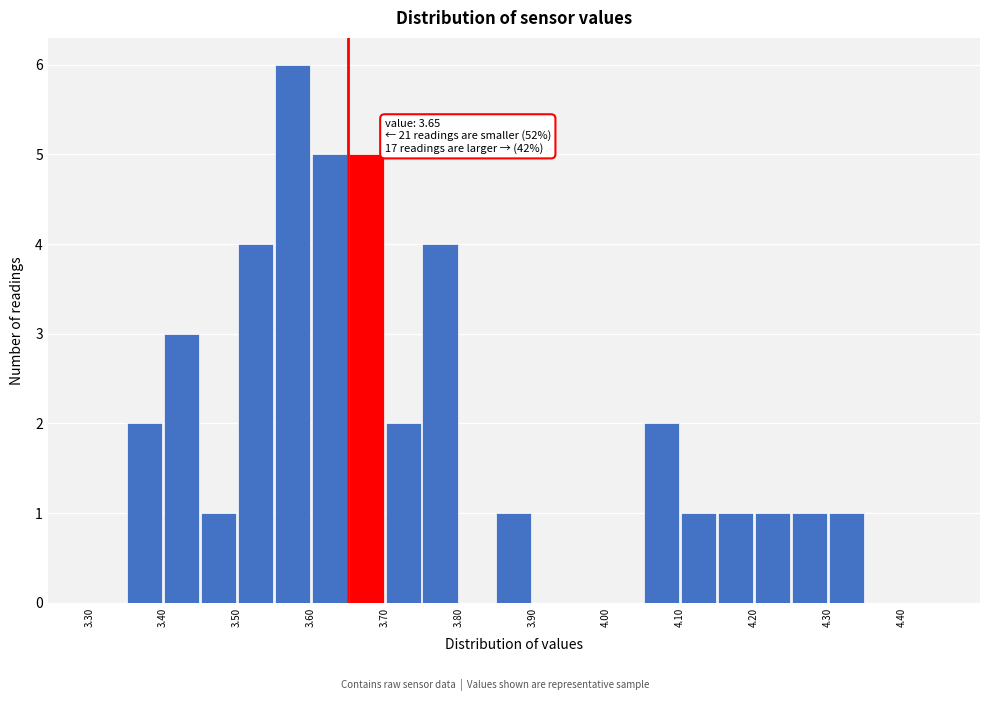

Over which range of the x-axis is the bar tallest?

3.55 to 3.60